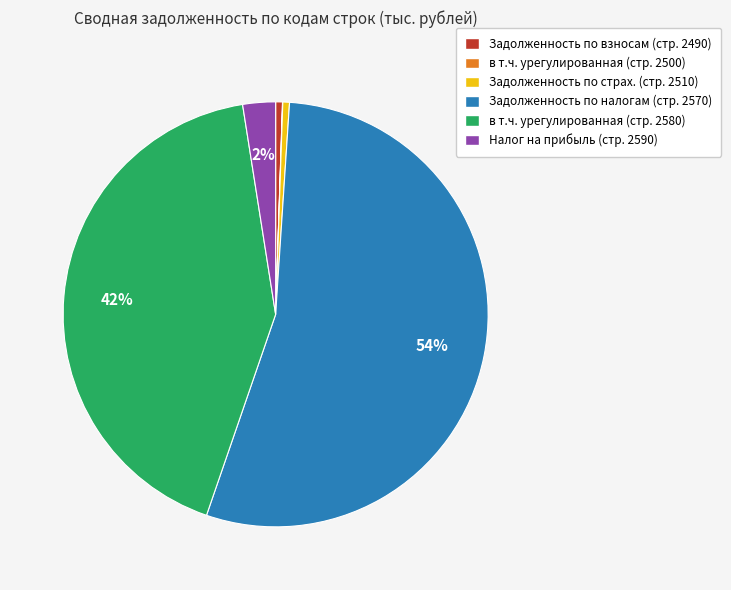

To the nearest percent, what is the average slice percentage?

17%